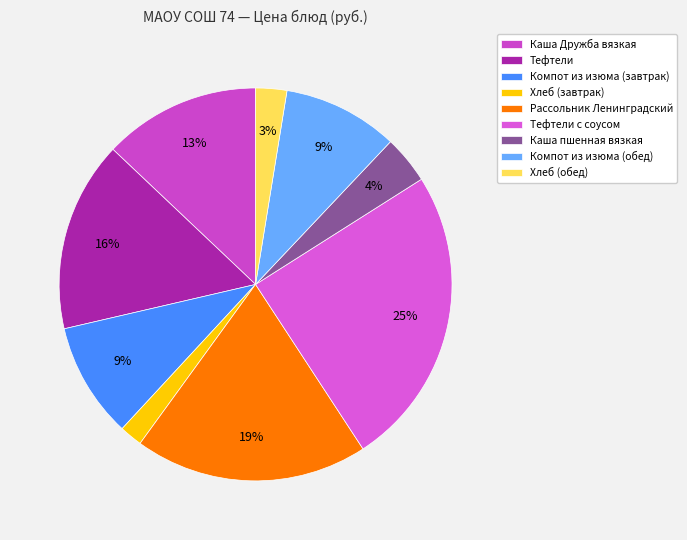

To the nearest percent, what percentage of the pie is Компот из изюма (завтрак)?

9%